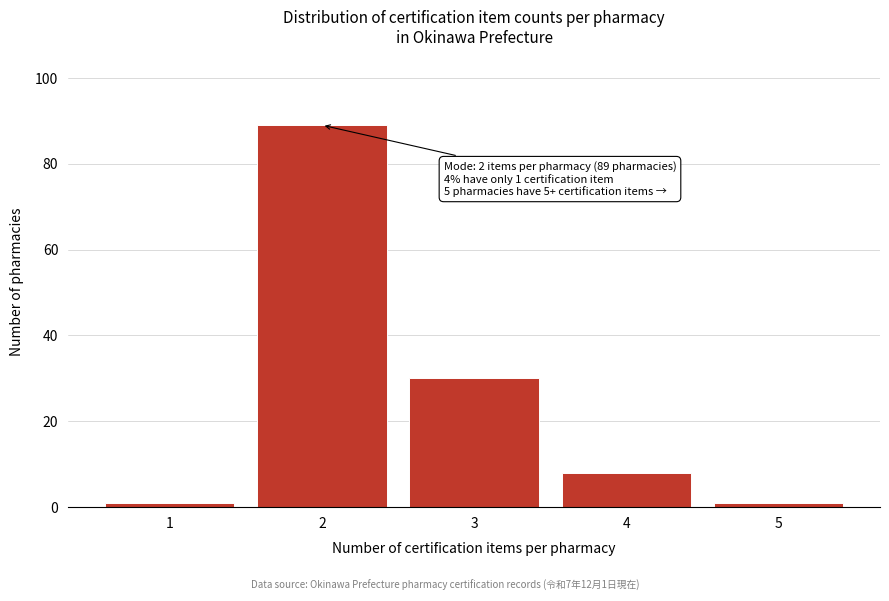

Reading left to right, extract all data points from this chart.

1=1	2=89	3=30	4=8	5=1